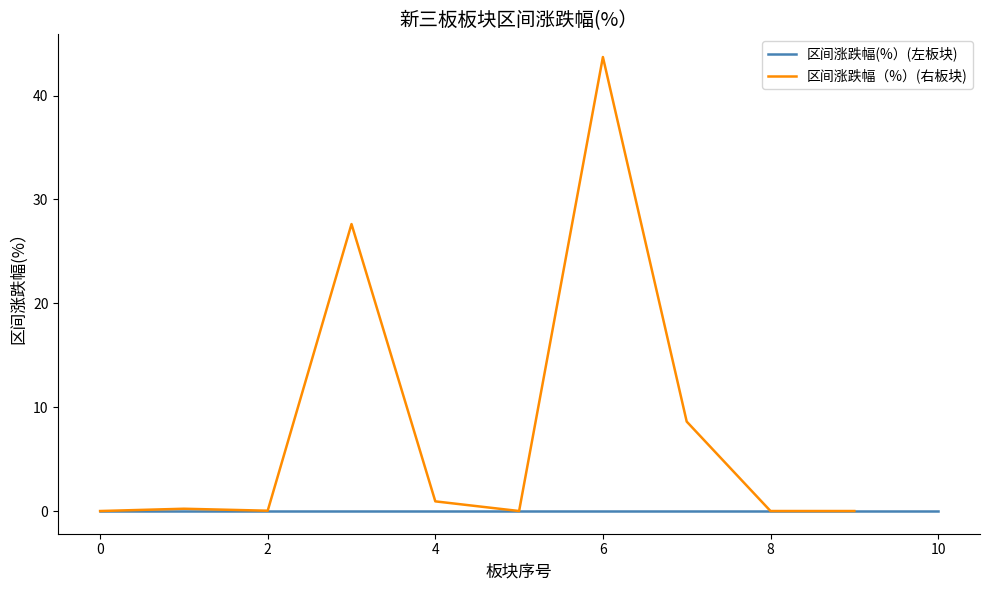

The value at 9 is 0.0. True or false?

True